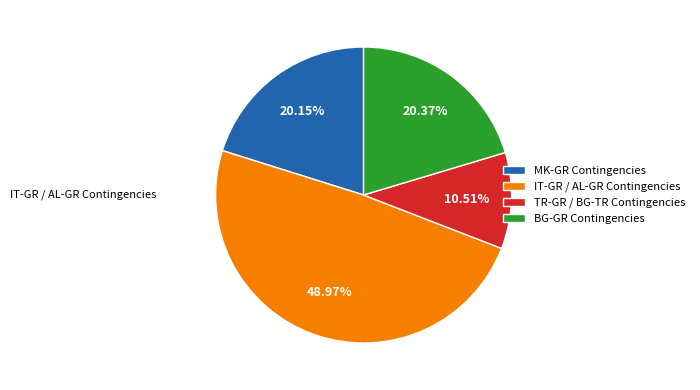

Is the sum of IT-GR / AL-GR Contingencies and MK-GR Contingencies greater than half?

Yes